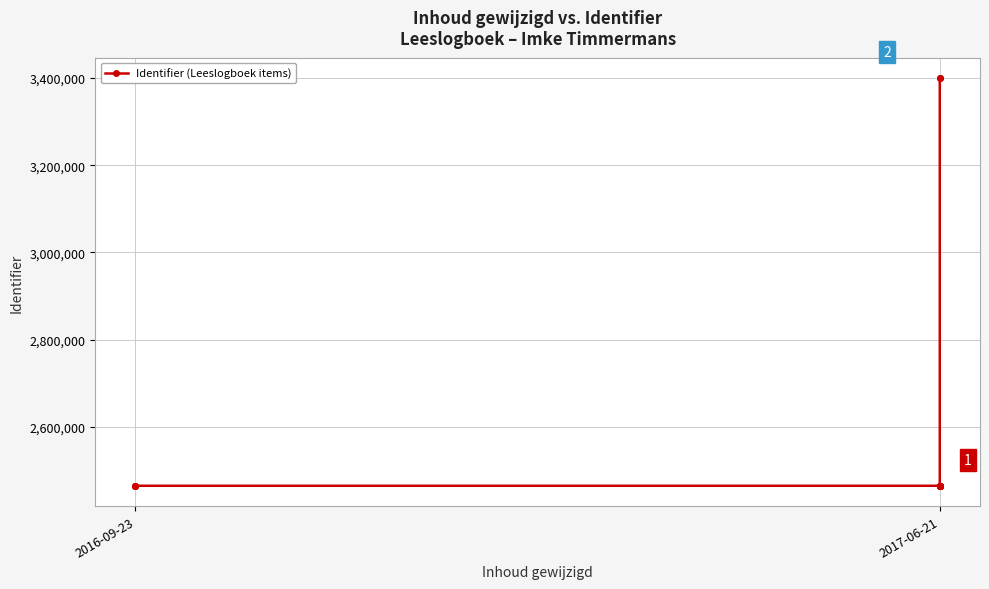

The value at 2017-06-21 is 1245586. True or false?

False